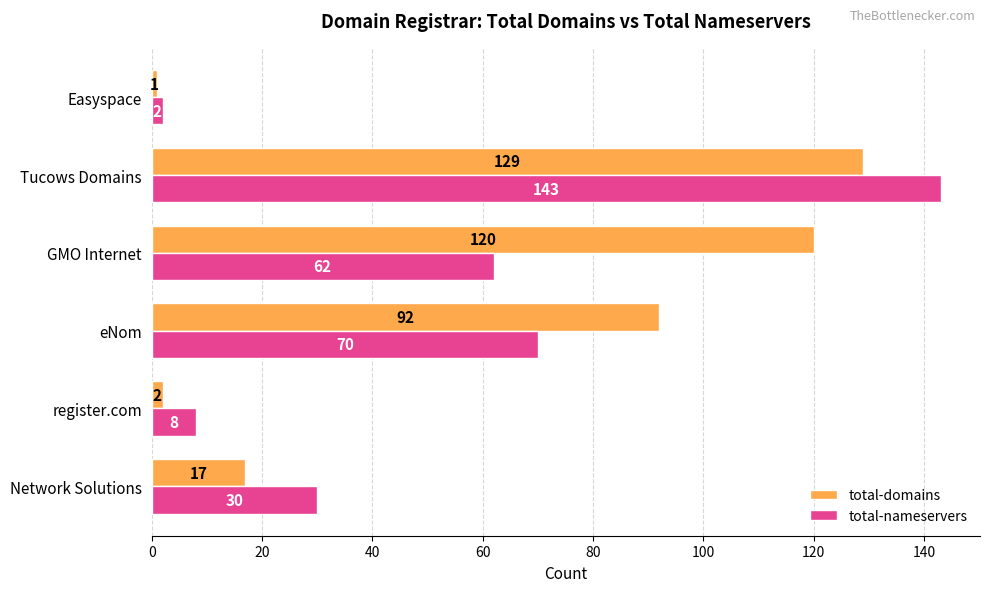

What is the difference between the second highest and minimum values in the total-nameservers series?

68